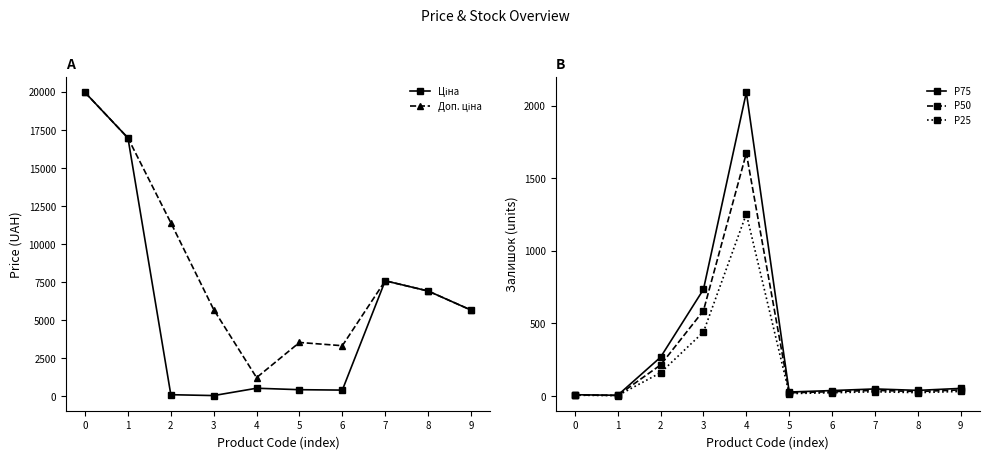

At how many categories does at least one series exceed 18025?

1